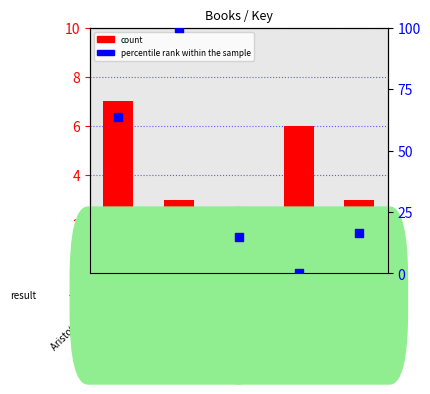

At how many categories does at least one series exceed 41?

2